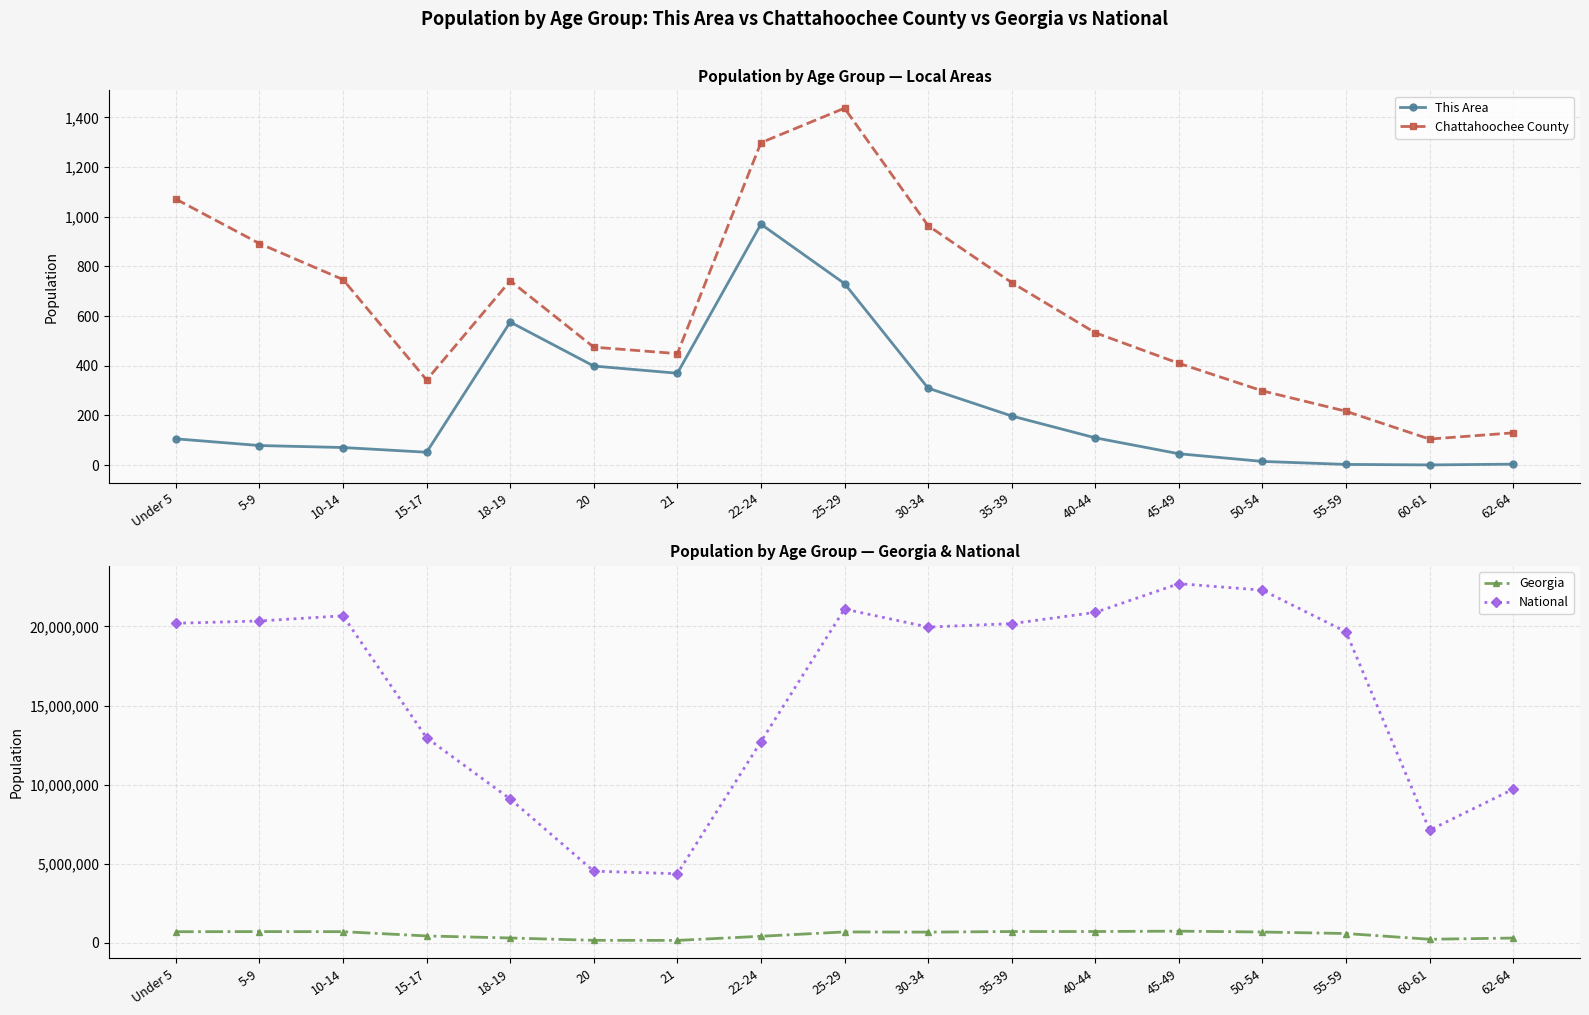

The This Area series shows 310 at 30-34. True or false?

True